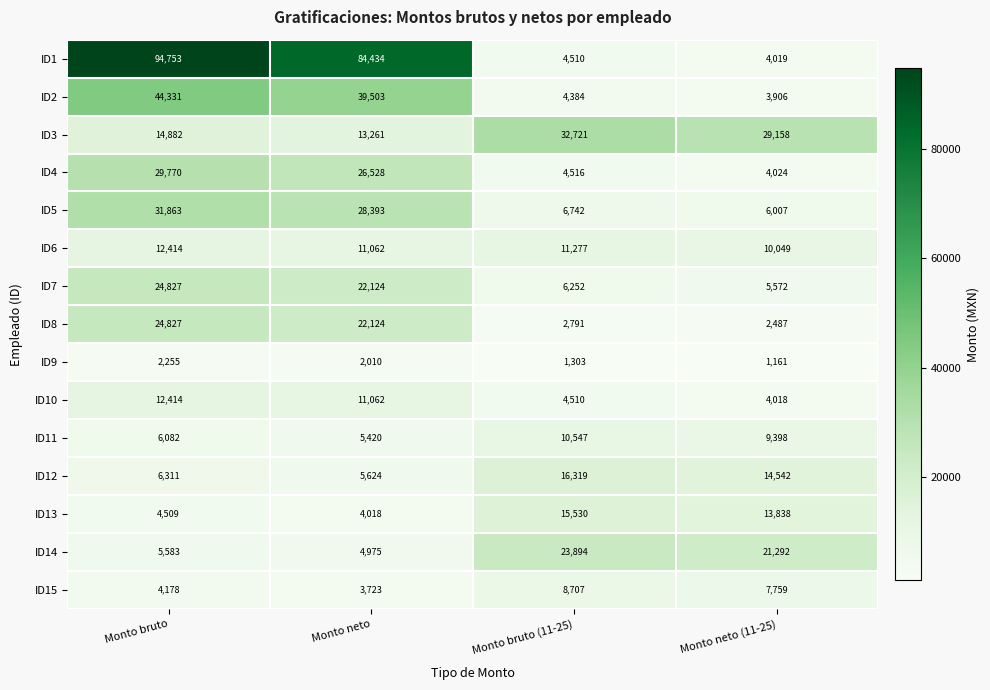

How many series are shown in this chart?

15